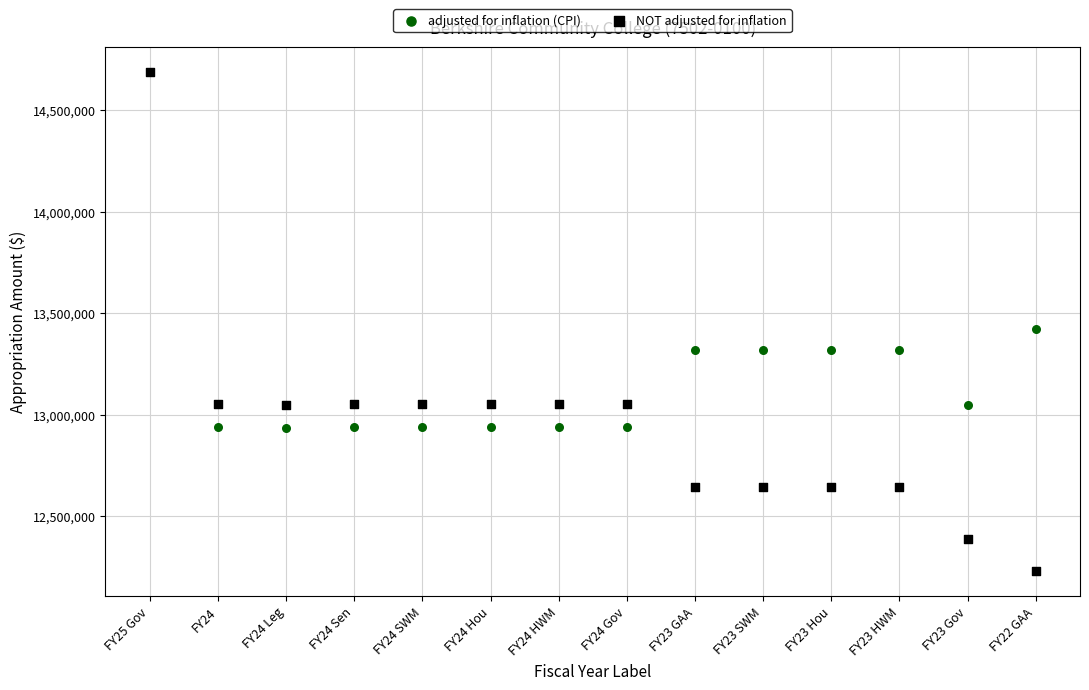

What are all the series names shown in the legend?

adjusted for inflation (CPI), NOT adjusted for inflation